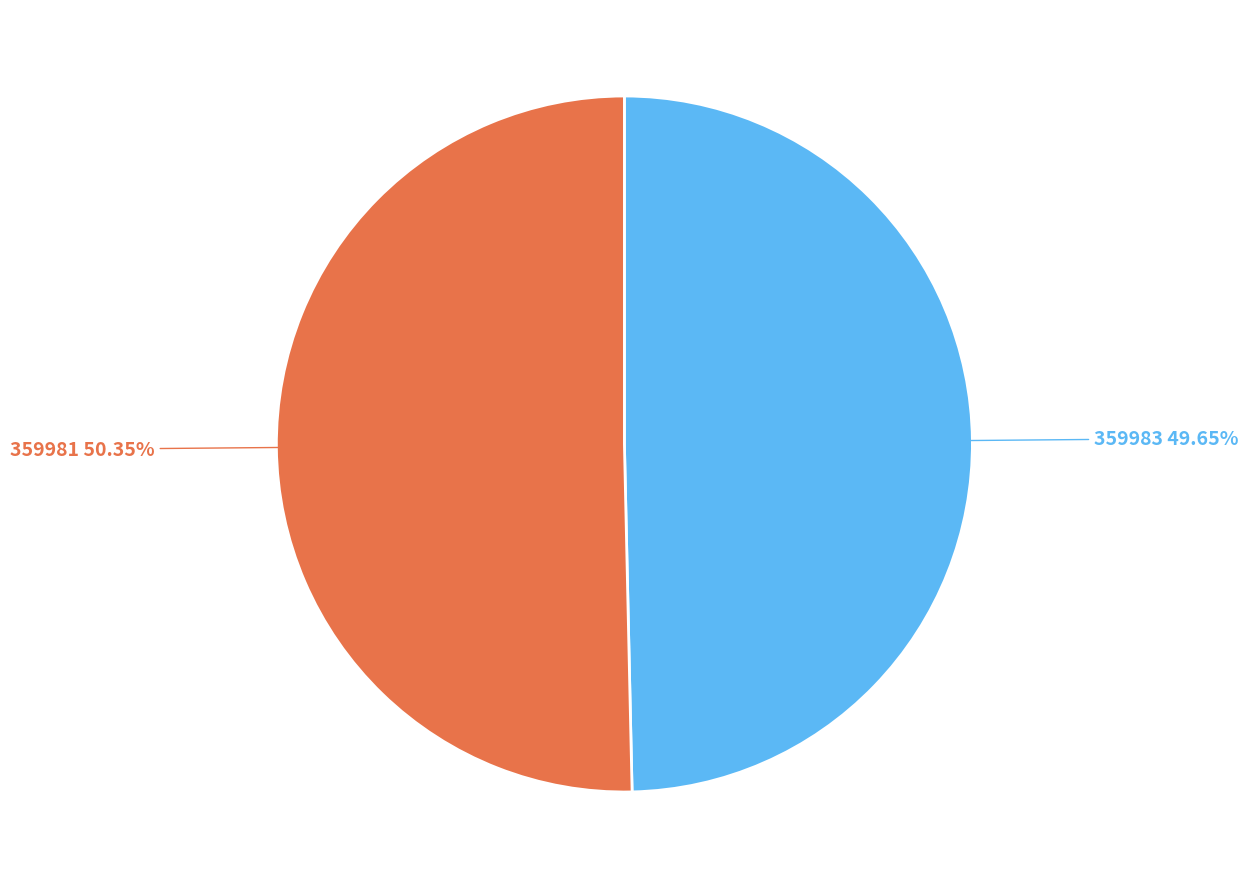

How many segments does this pie chart have?

2